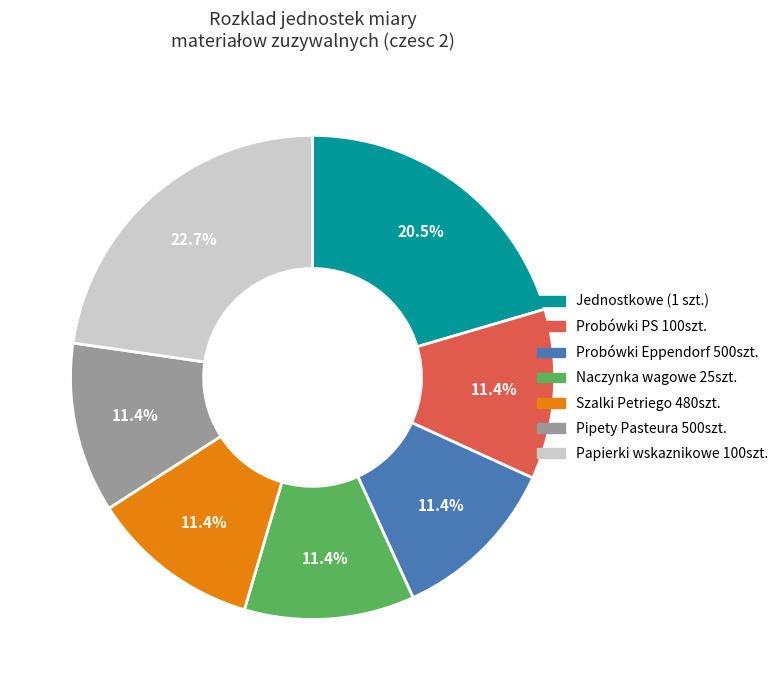

What is the ratio of the value at Jednostkowe (1 szt.) to the value at Probówki PS 100szt.?

1.8